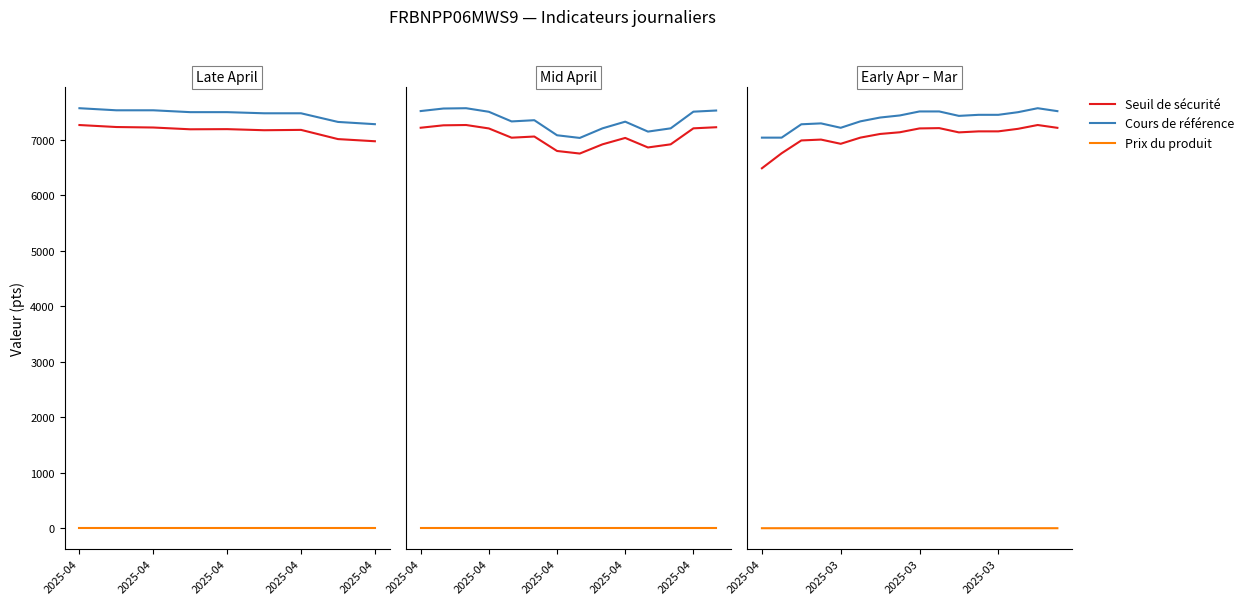

What is the value of the Prix du produit point at the 7th from the left?

0.1